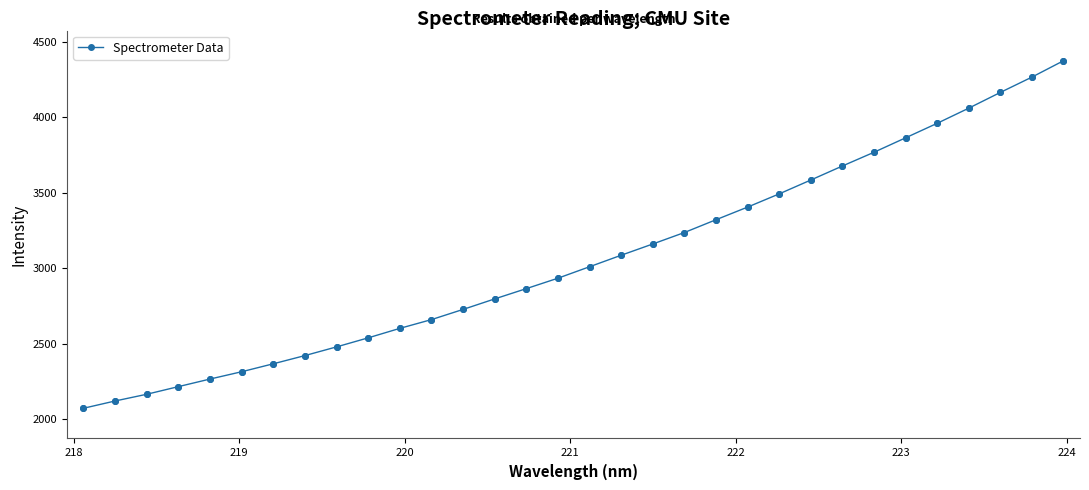

What is the value of the 30th point from the left?

4163.9